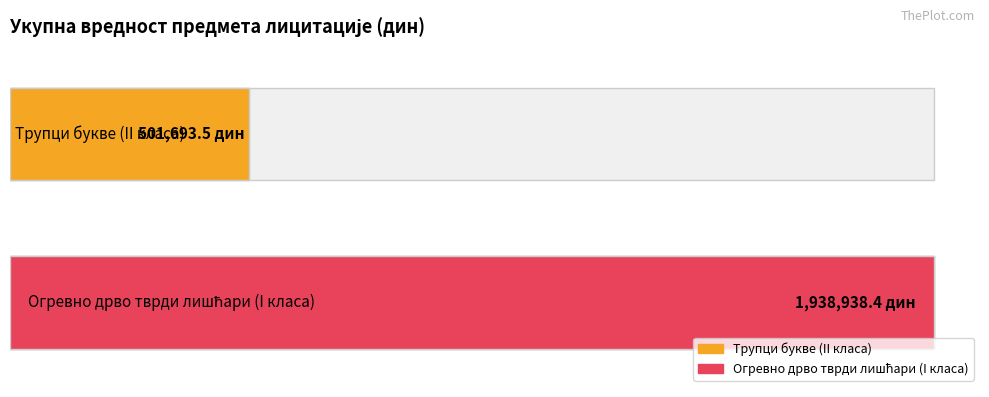

How many values are below 1938938?

1